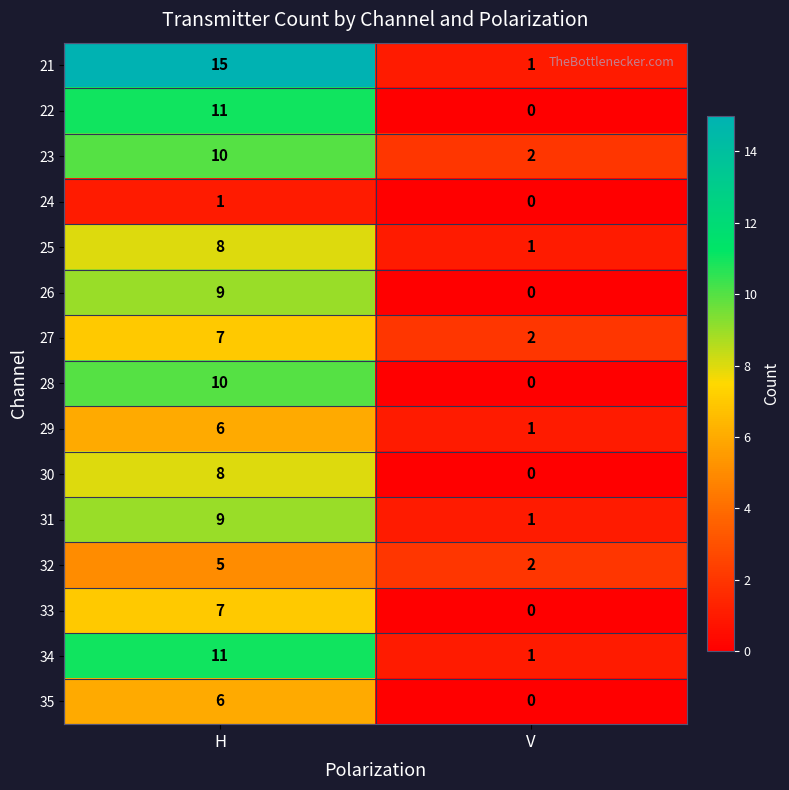

How many series are shown in this chart?

15